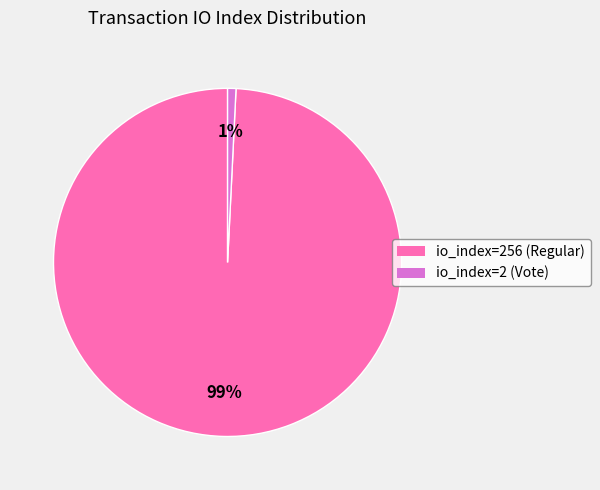

How many segments does this pie chart have?

2